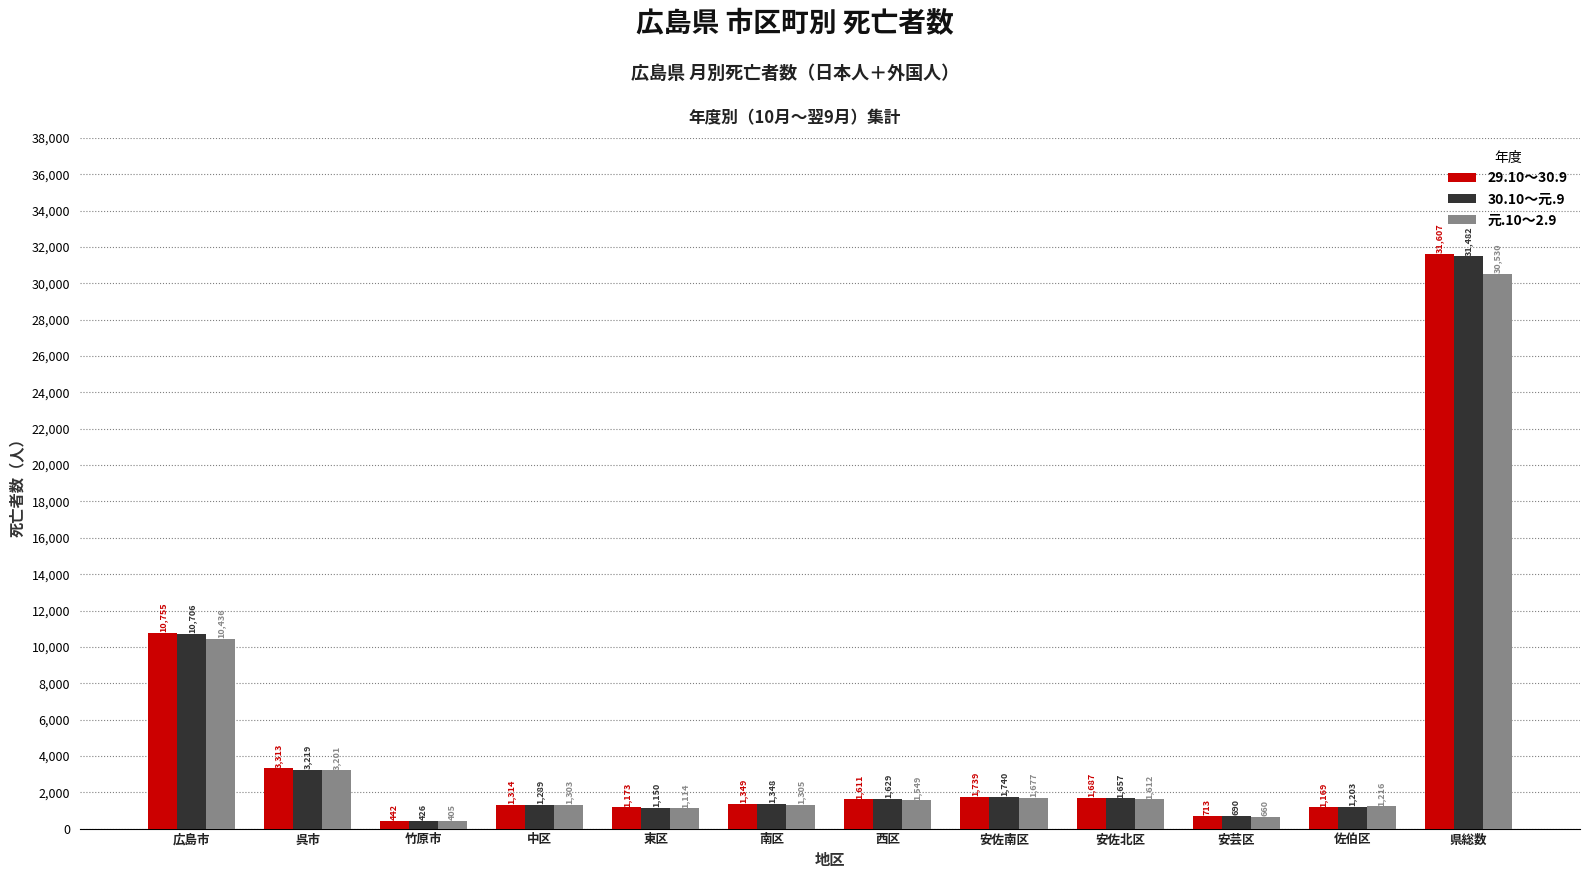

What is the smallest value displayed?

405